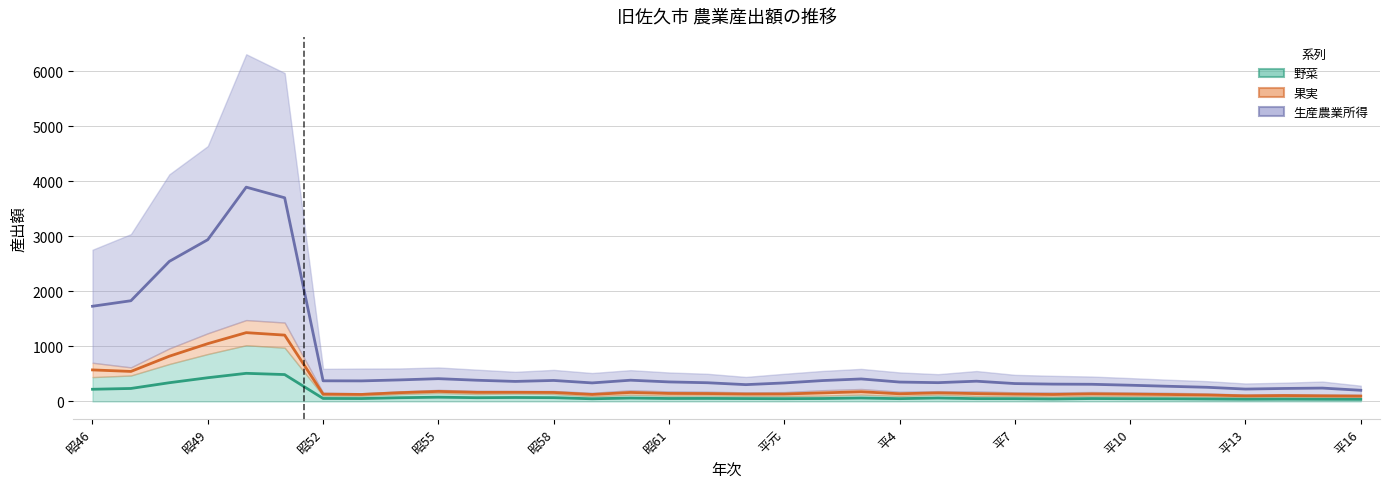

What is the minimum value shown in the chart?

38.0